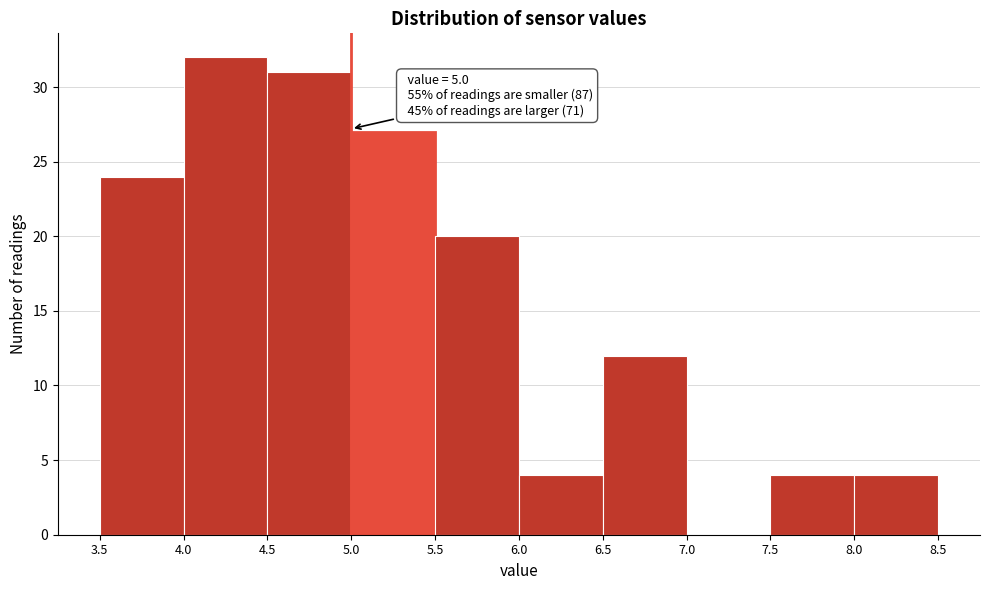

Which range on the x-axis has the tallest bar?

4.0 to 4.5